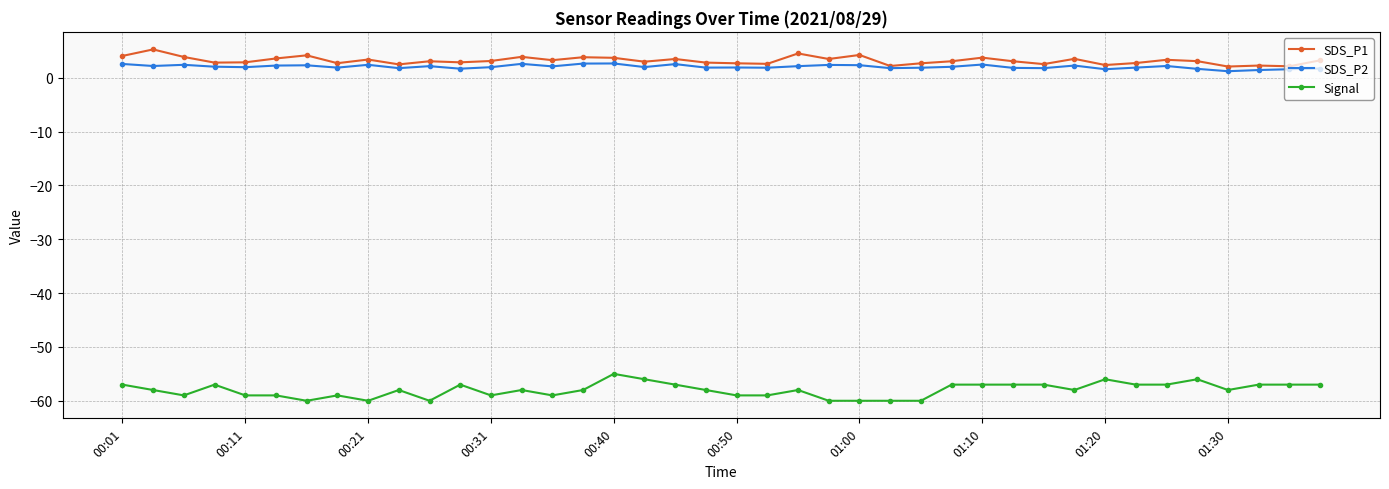

What is the value of the SDS_P1 point at the 36th from the left?

3.1